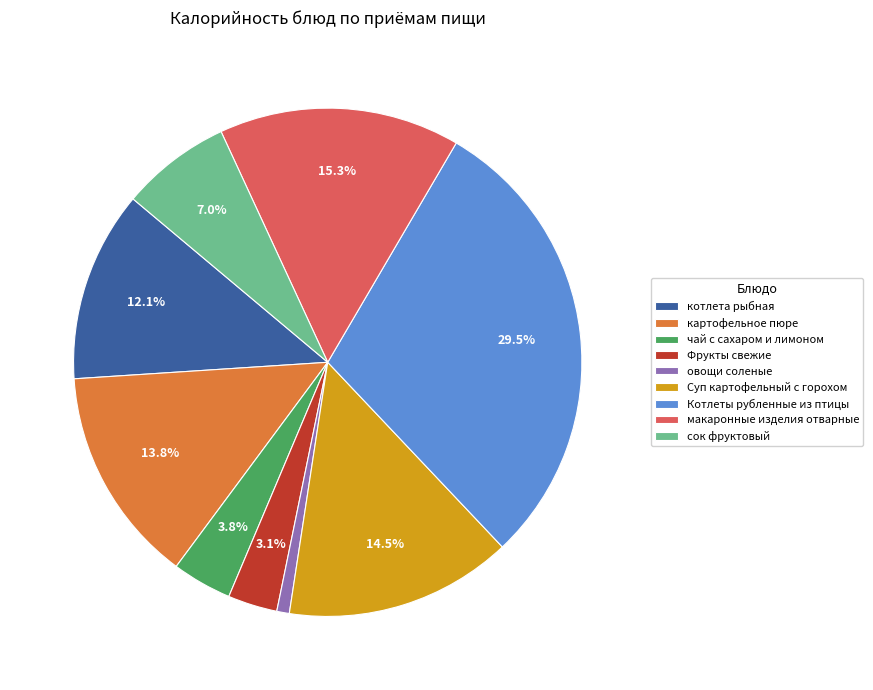

Between сок фруктовый and макаронные изделия отварные, which is larger?

макаронные изделия отварные